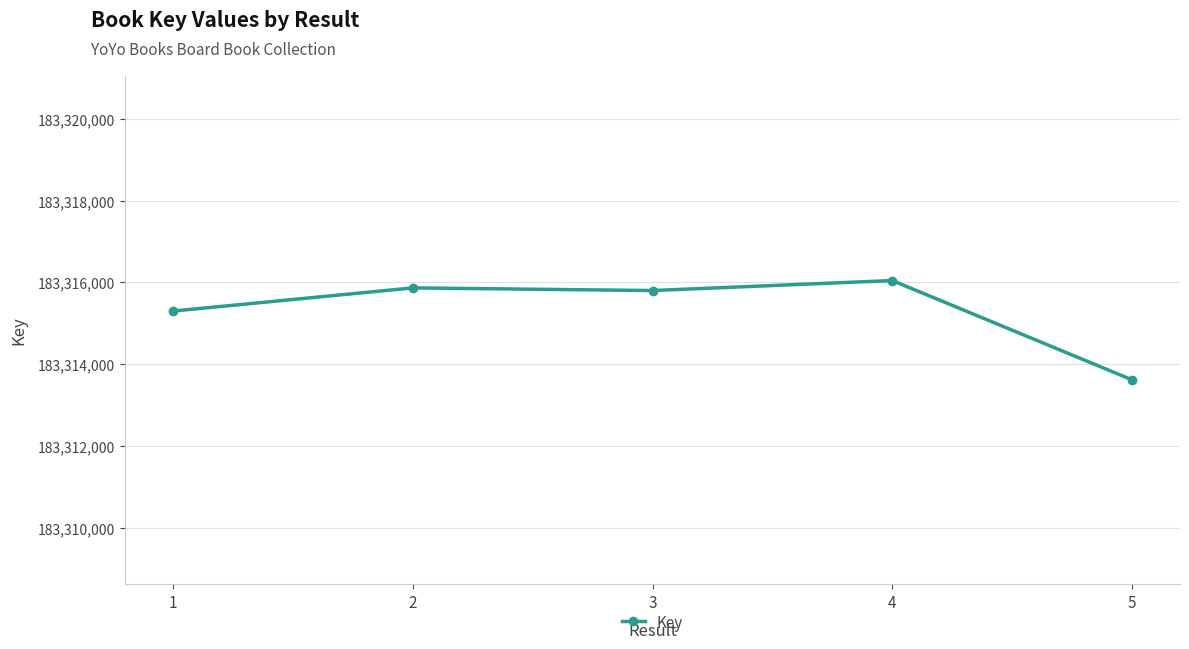

How many data points are less than 183315800?

2